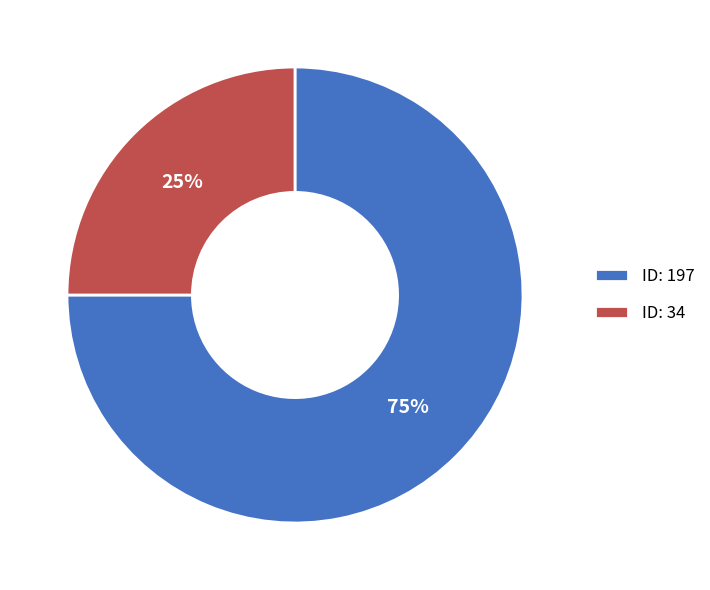

Rank the categories by value from lowest to highest.

ID: 34, ID: 197